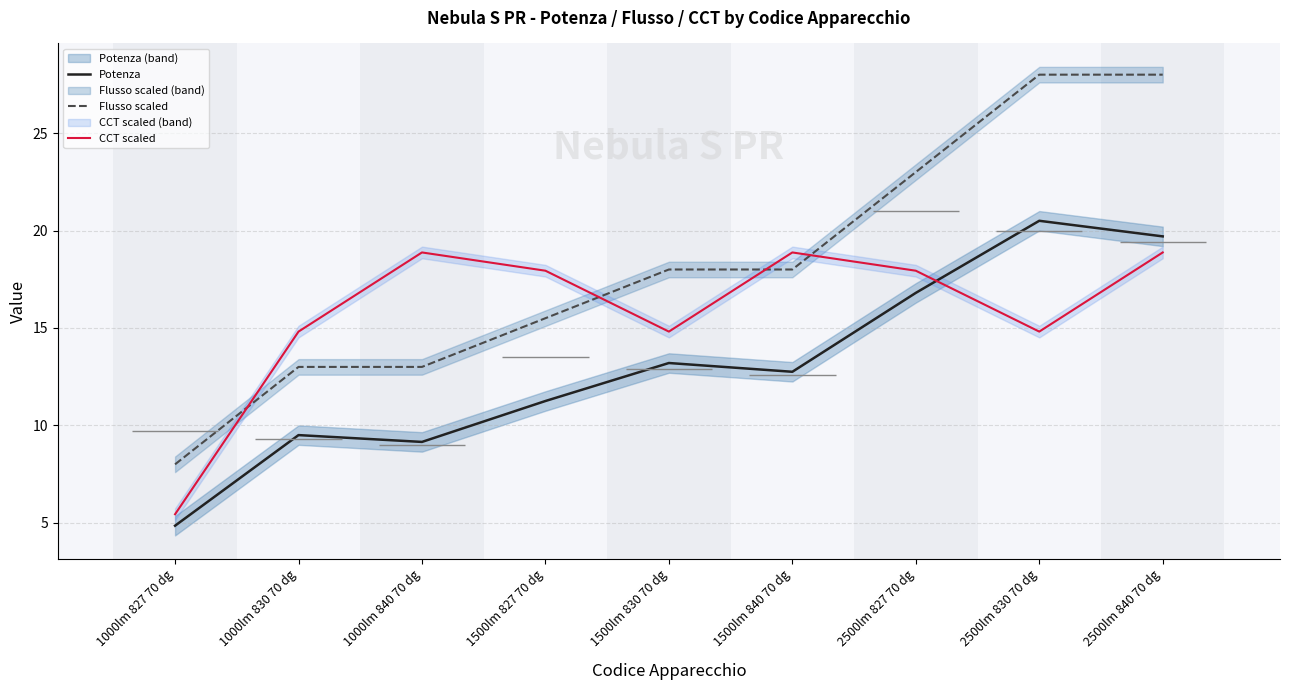

After their last crossing, which series has the higher values: Flusso scaled or CCT scaled?

Flusso scaled